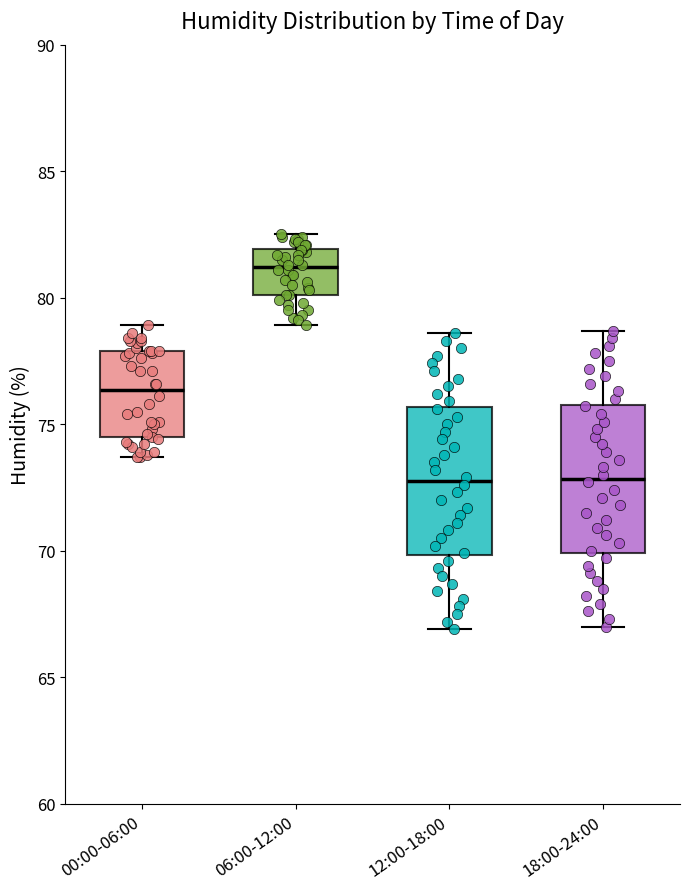

Reading left to right, read every box against the y-axis: the position of its median line, the range the box covers, and the ends of its whiskers. The values are not printed on the chart, so give them approximately, as read against the axis.

00:00-06:00: median 76.5, box 74.5 to 78.0, whiskers 73.5 to 79.0
06:00-12:00: median 81.0, box 80.0 to 82.0, whiskers 79.0 to 82.5
12:00-18:00: median 73.0, box 70.0 to 75.5, whiskers 67.0 to 78.5
18:00-24:00: median 73.0, box 70.0 to 76.0, whiskers 67.0 to 78.5